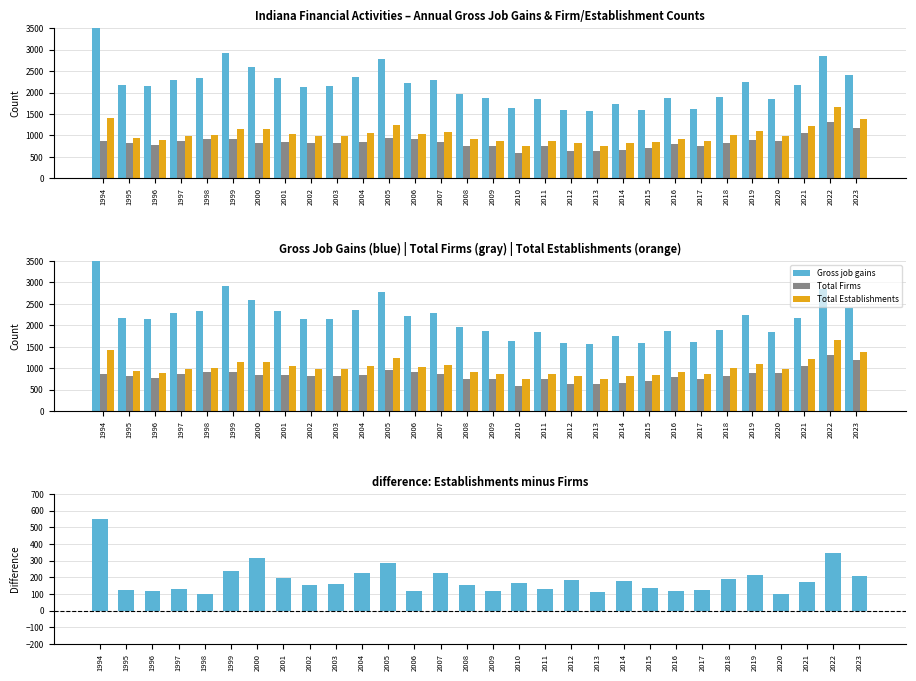

What is the difference between the highest and lowest values at 2021?

1991